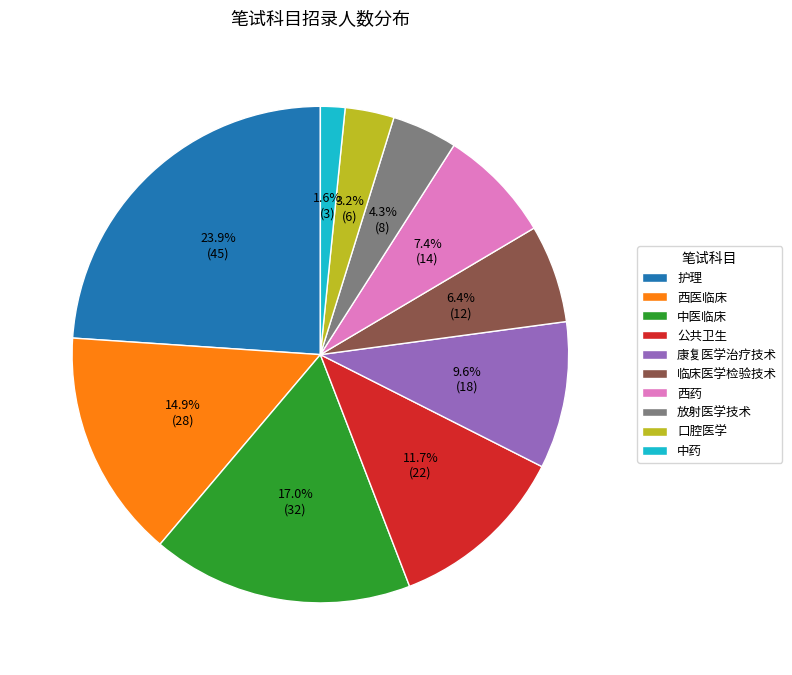

To the nearest percent, what is the combined percentage of 中医临床 and 中药?

19%